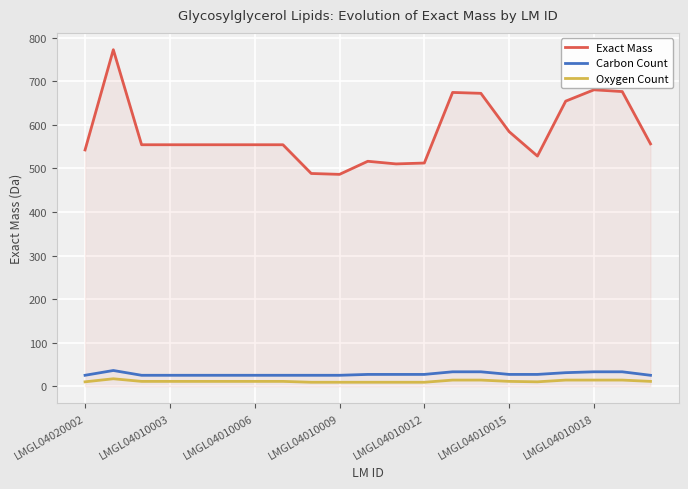

Which series has the largest range (max minus min)?

Exact Mass